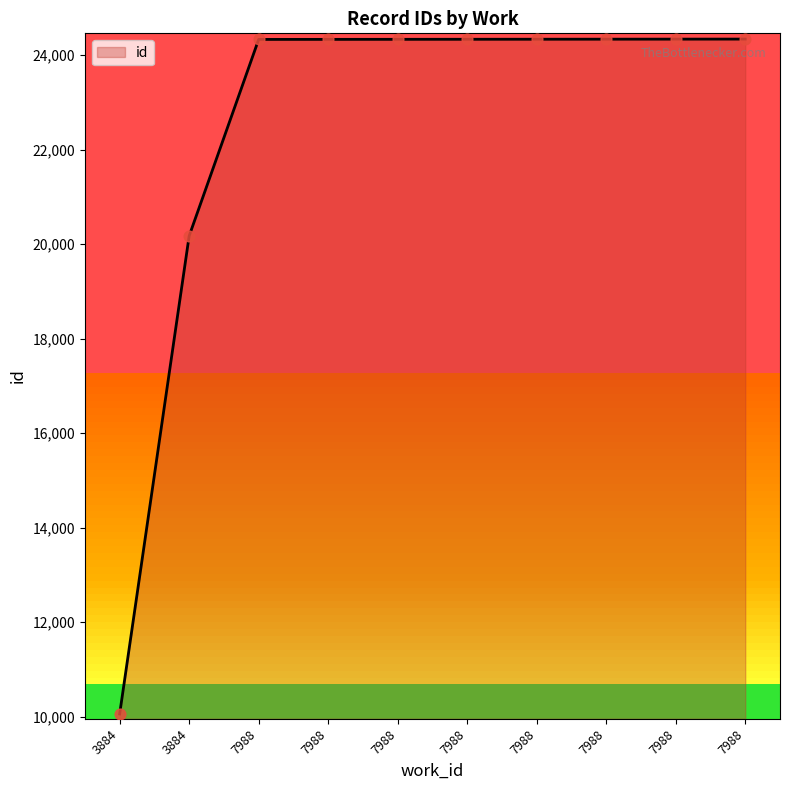

Does the chart have visible grid lines?

No